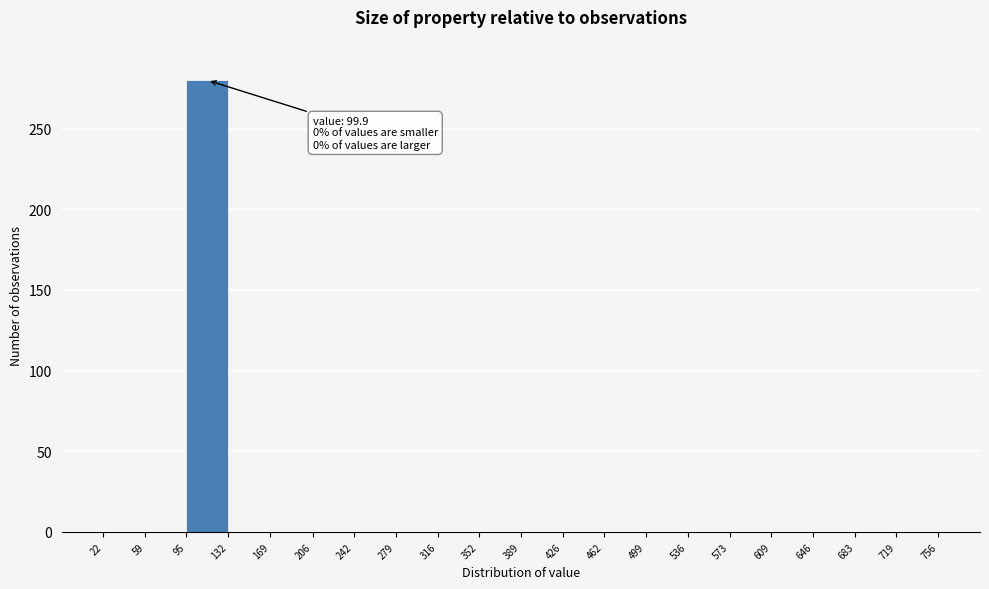

Over which range of the x-axis is the bar tallest?

95 to 132